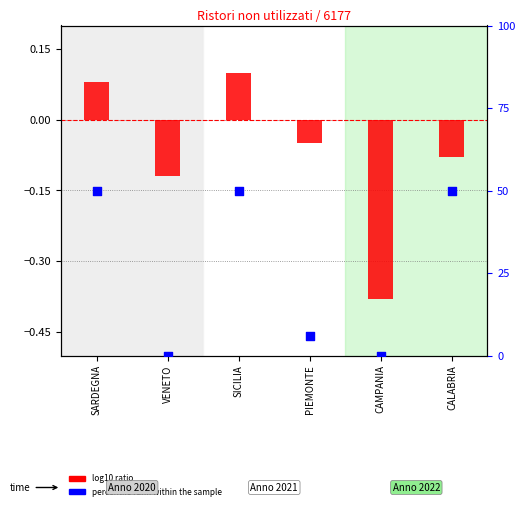

At which category is the sum across all series the highest?

SICILIA